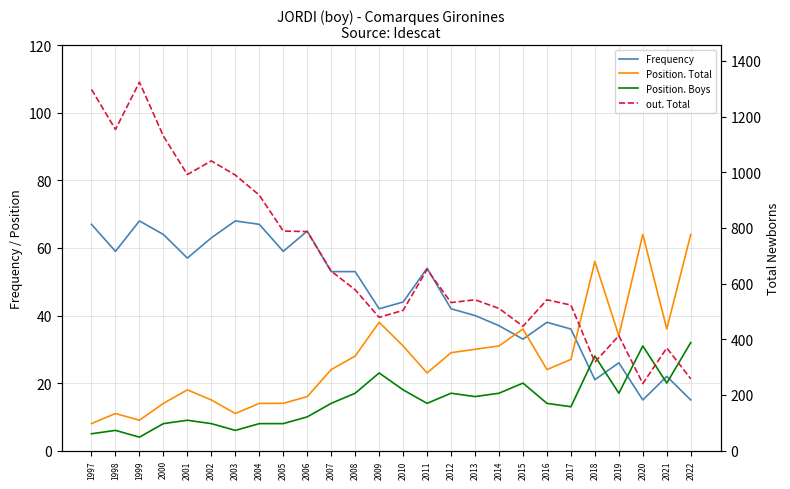

Which series ends up on top after the final intersection of Position. Boys and Frequency?

Position. Boys